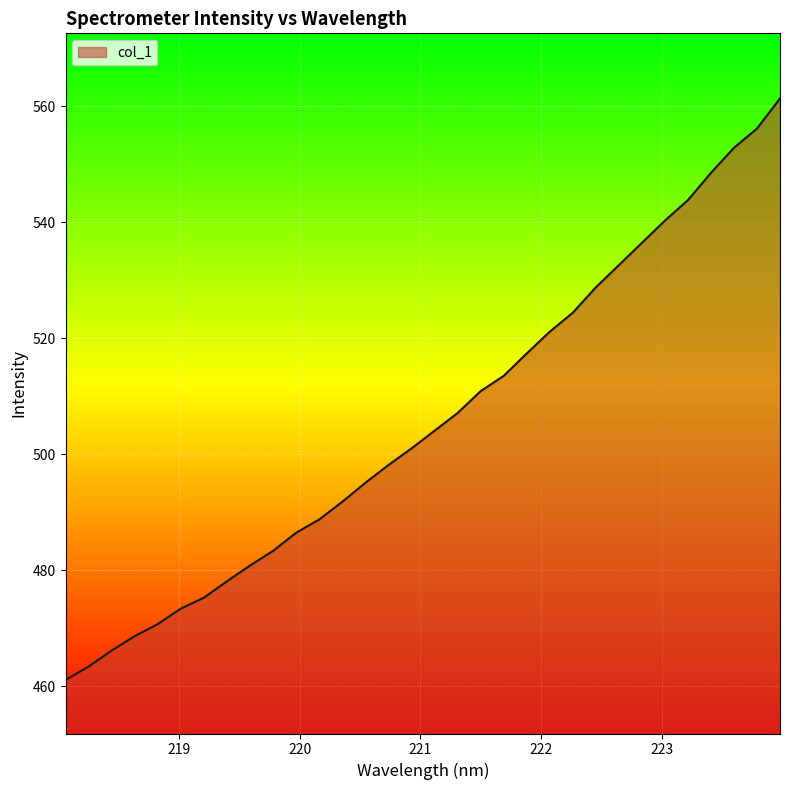

What is the greatest value displayed?

561.3